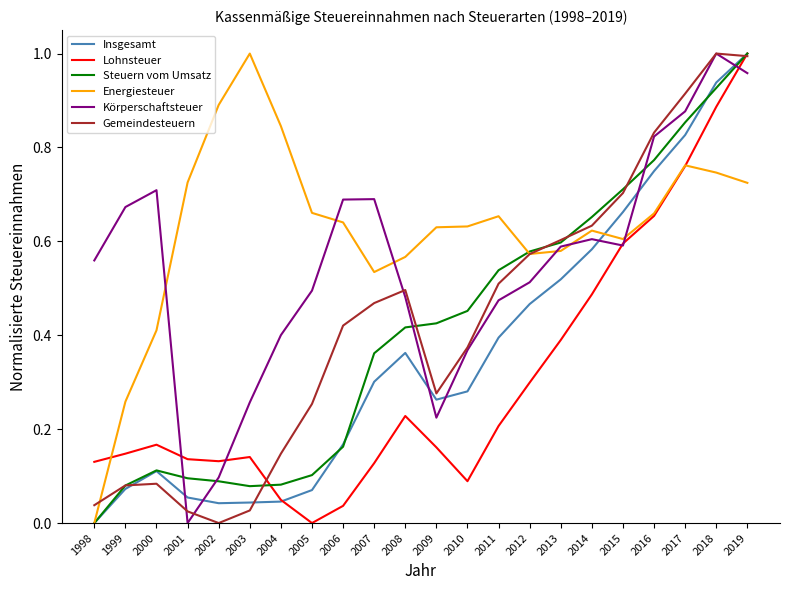

True or false: Insgesamt has a value of 0.4 at 2010.

False